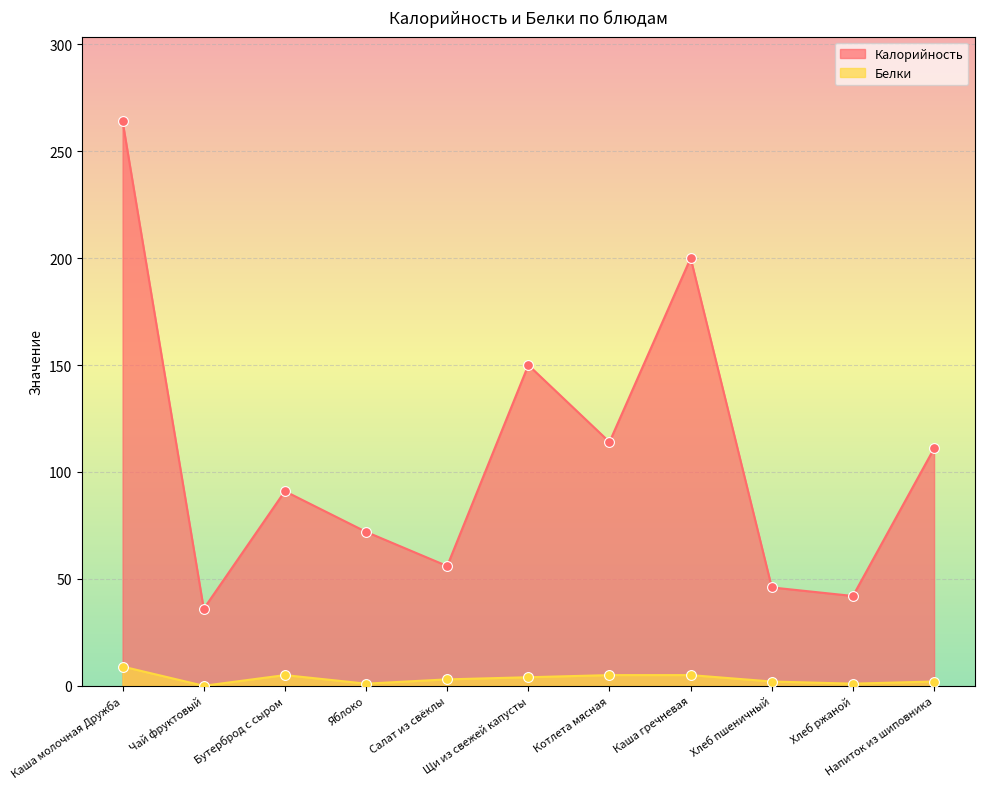

What are all the series names shown in the legend?

Калорийность, Белки